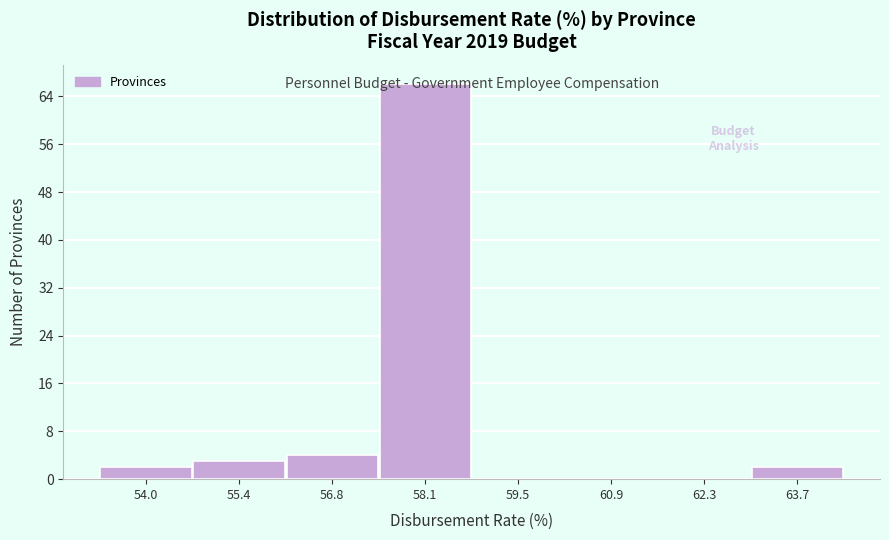

Reading left to right, transcribe this chart: for each bar, give the range it covers on the x-axis and its height. Neither the bar edges nor the heights are printed on the chart, so give them approximately, as read against the axes.

53.4 to 54.8: 2
54.8 to 56.0: 3
56.0 to 57.4: 4
57.4 to 58.8: 66
58.8 to 60.2: 0
60.2 to 61.6: 0
61.6 to 63.0: 0
63.0 to 64.4: 2